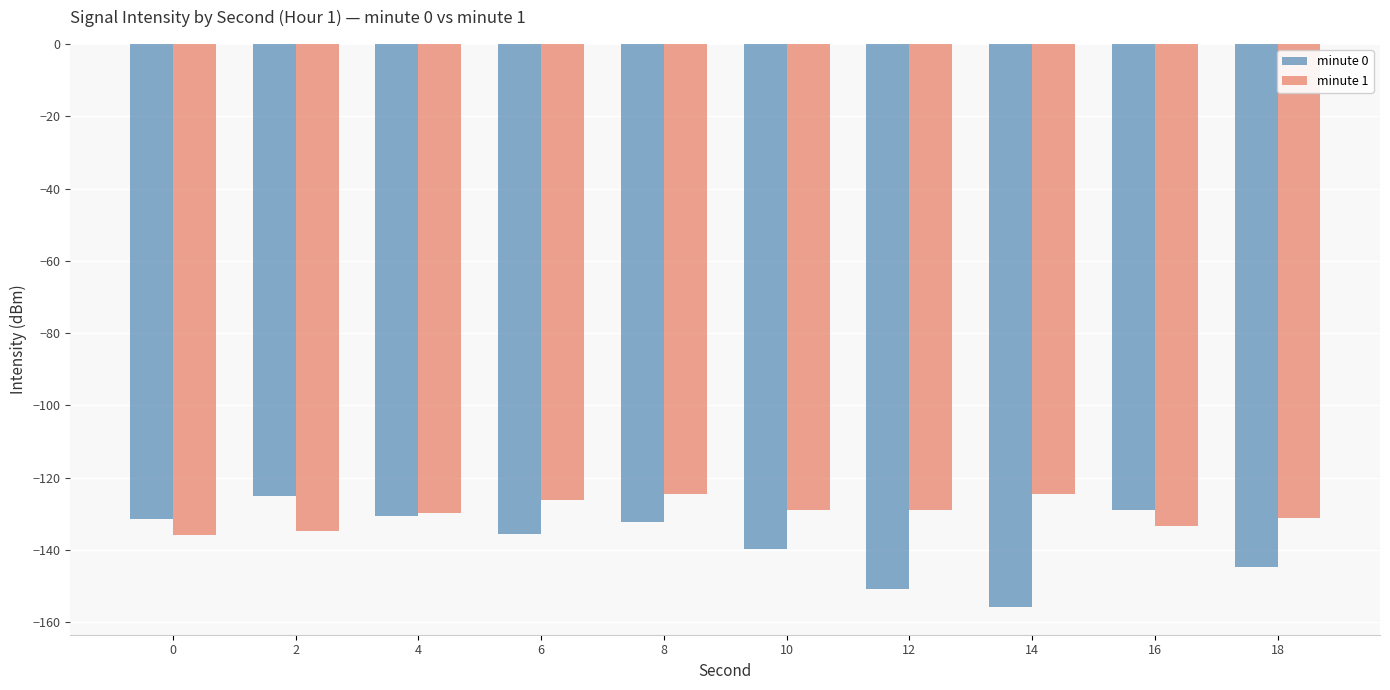

What is the sum of all minute 1 values?

-1298.0